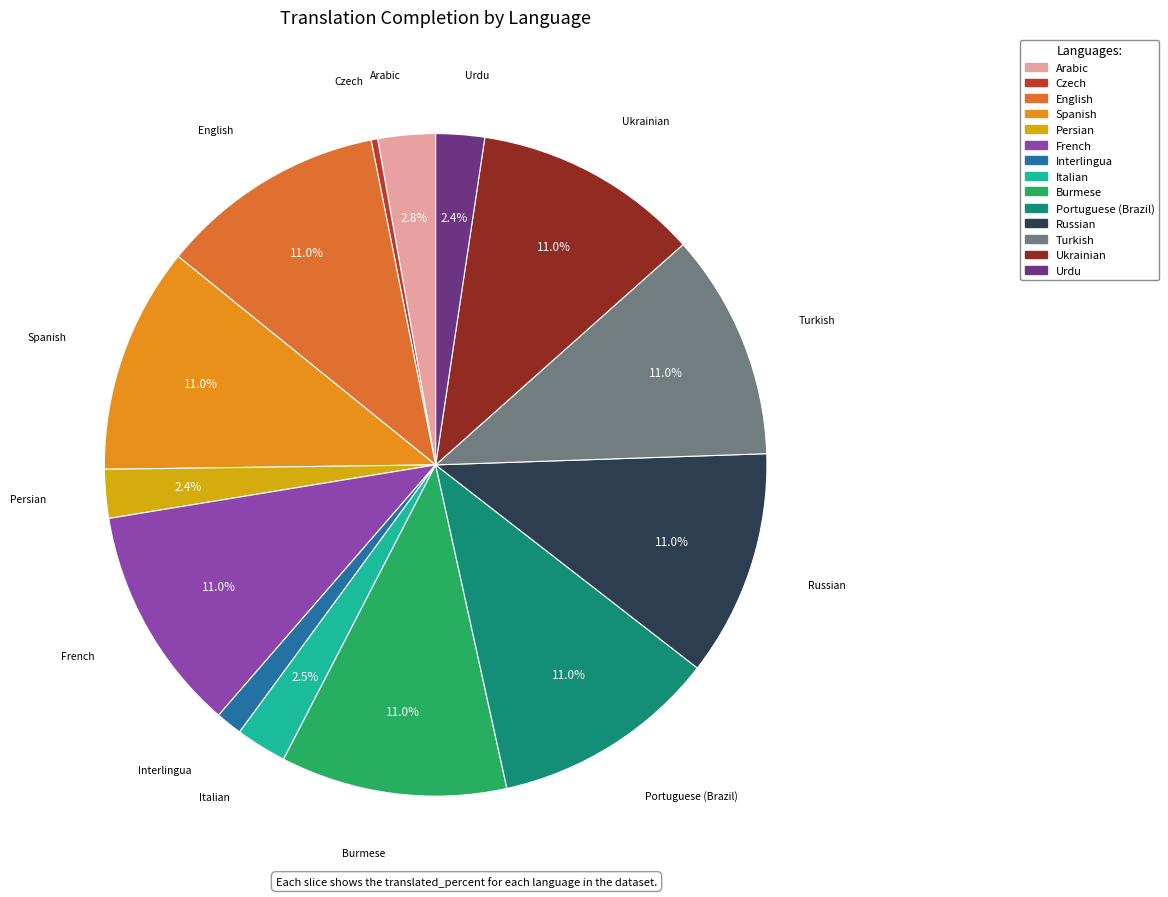

Is it true that Burmese is 11% of the pie?

True